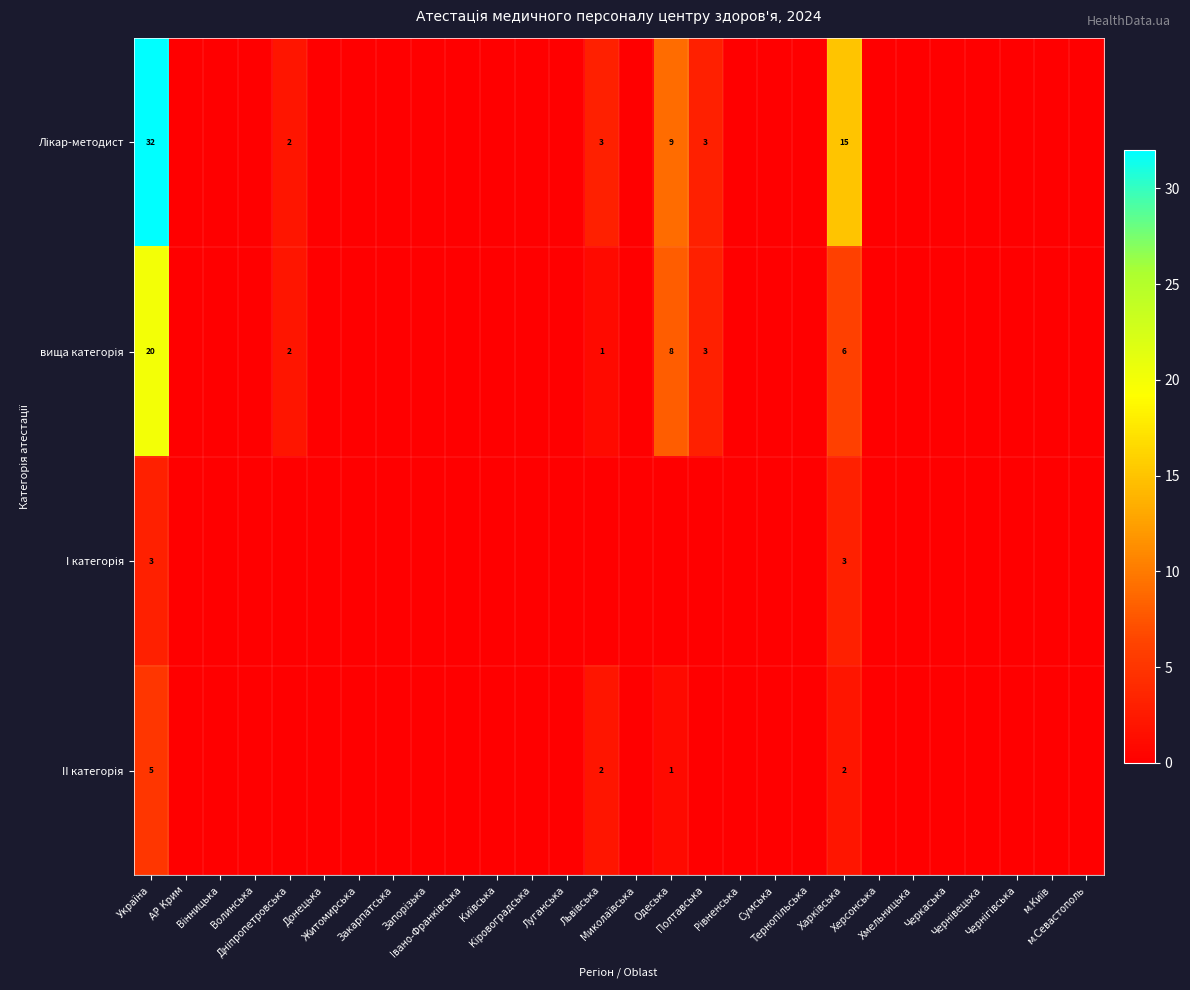

List the series in order of their peak value, lowest first.

I категорія, II категорія, вища категорія, Лікар-методист